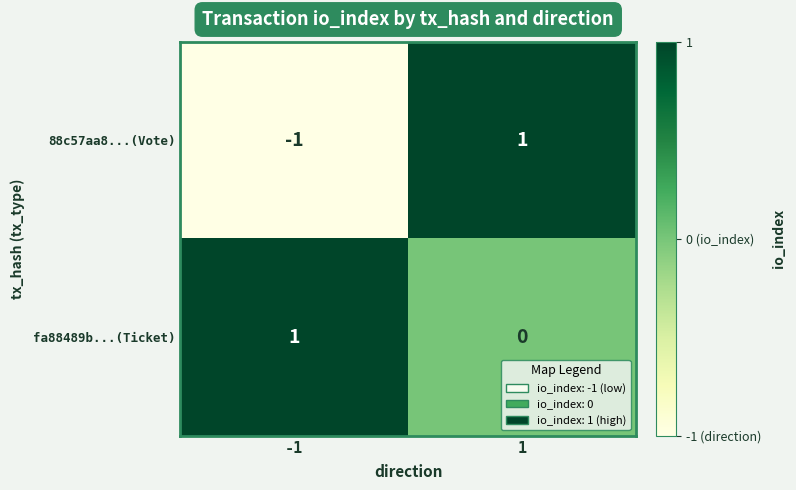

True or false: fa88489b...(Ticket) has a value of 2 at -1.

False